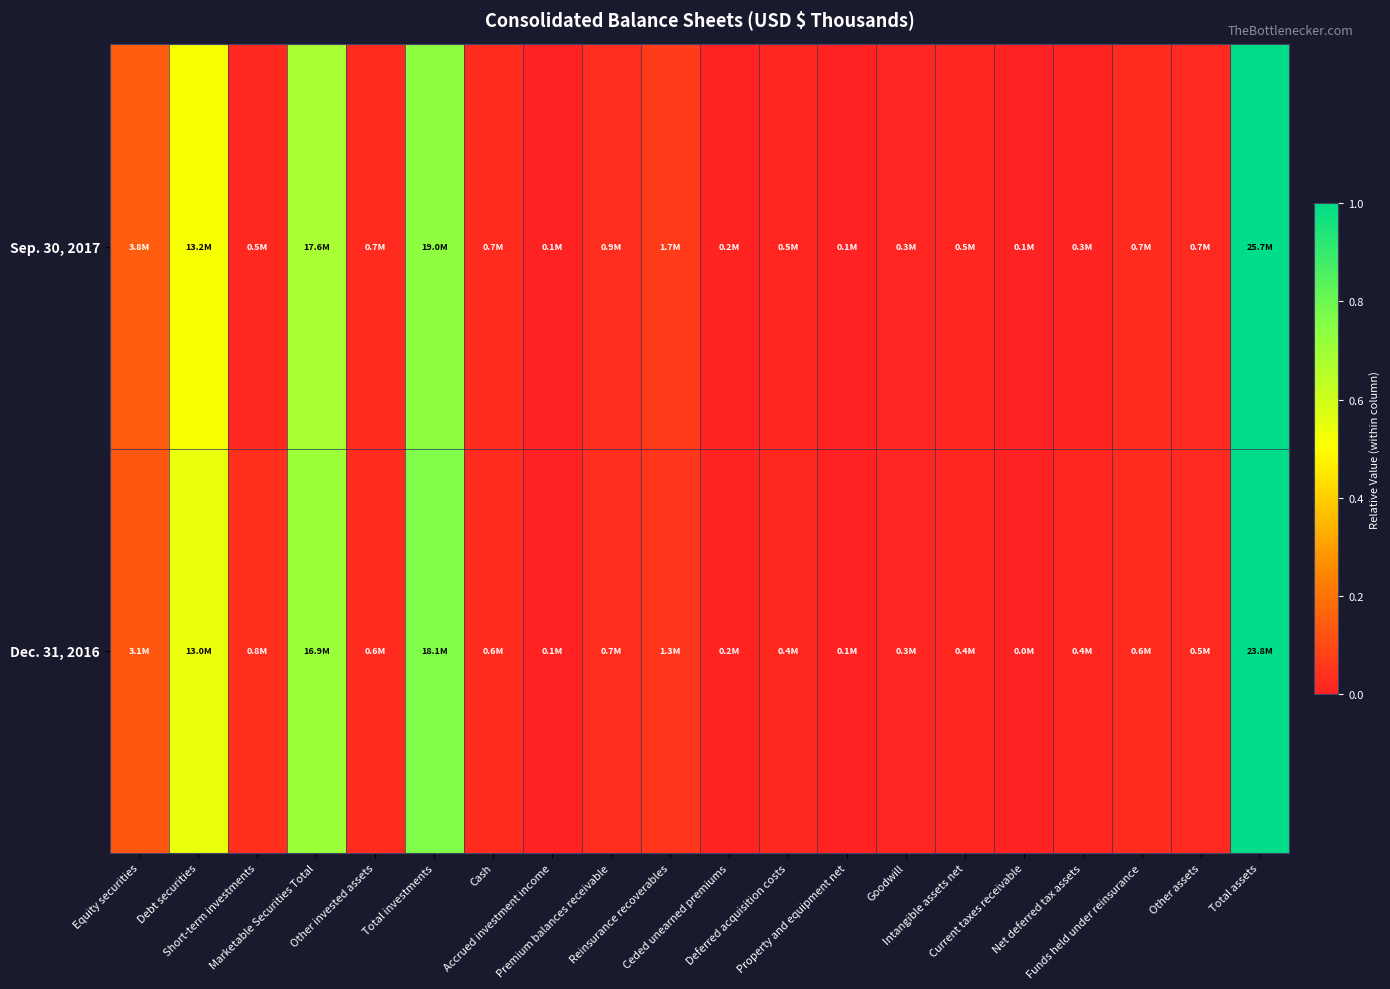

Between Marketable Securities Total and Other invested assets, which is larger?

Marketable Securities Total